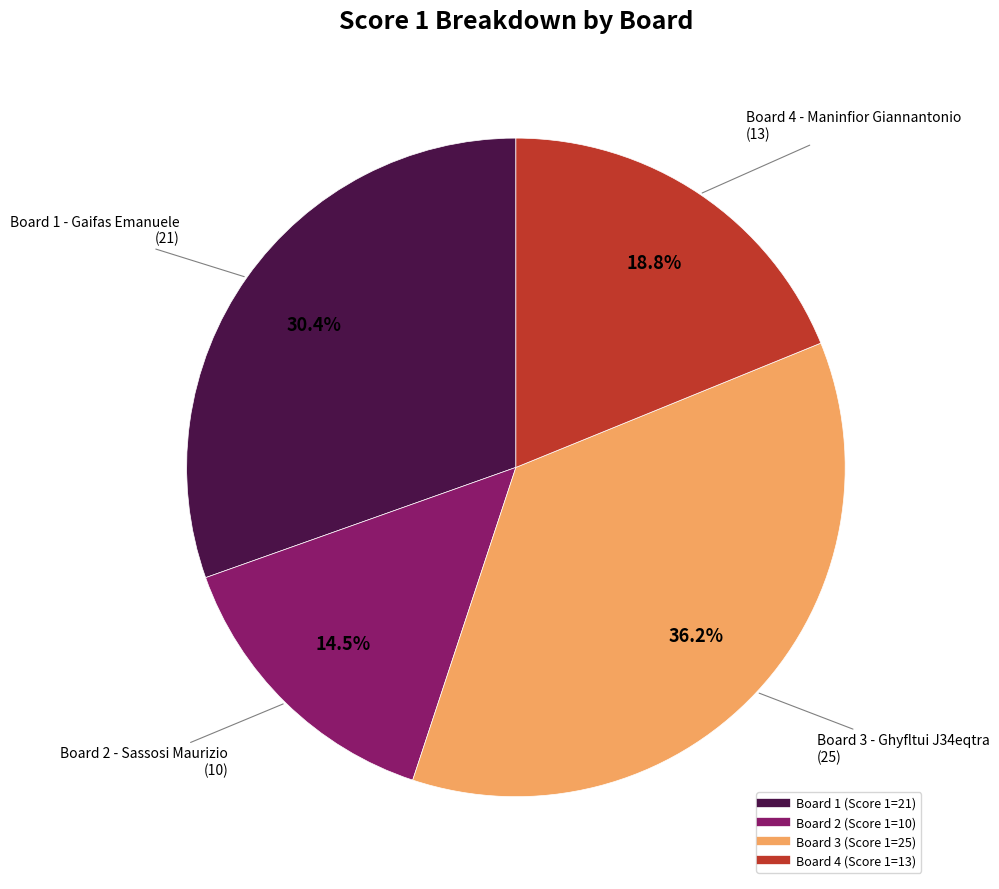

Which category has the smallest portion of the pie?

Board 2